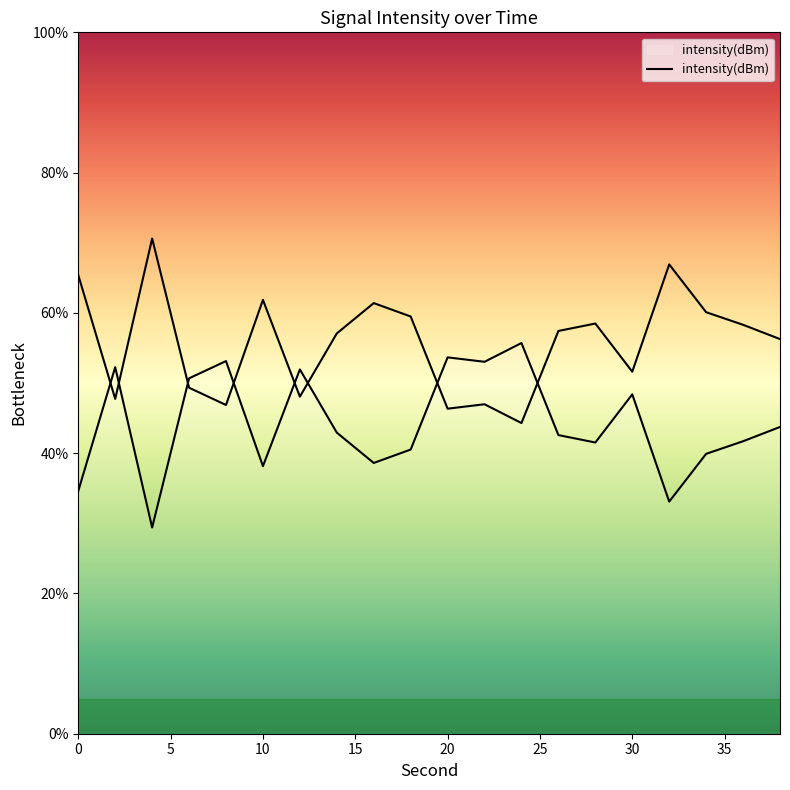

The chart shows a value of 48.4 at 30. True or false?

True